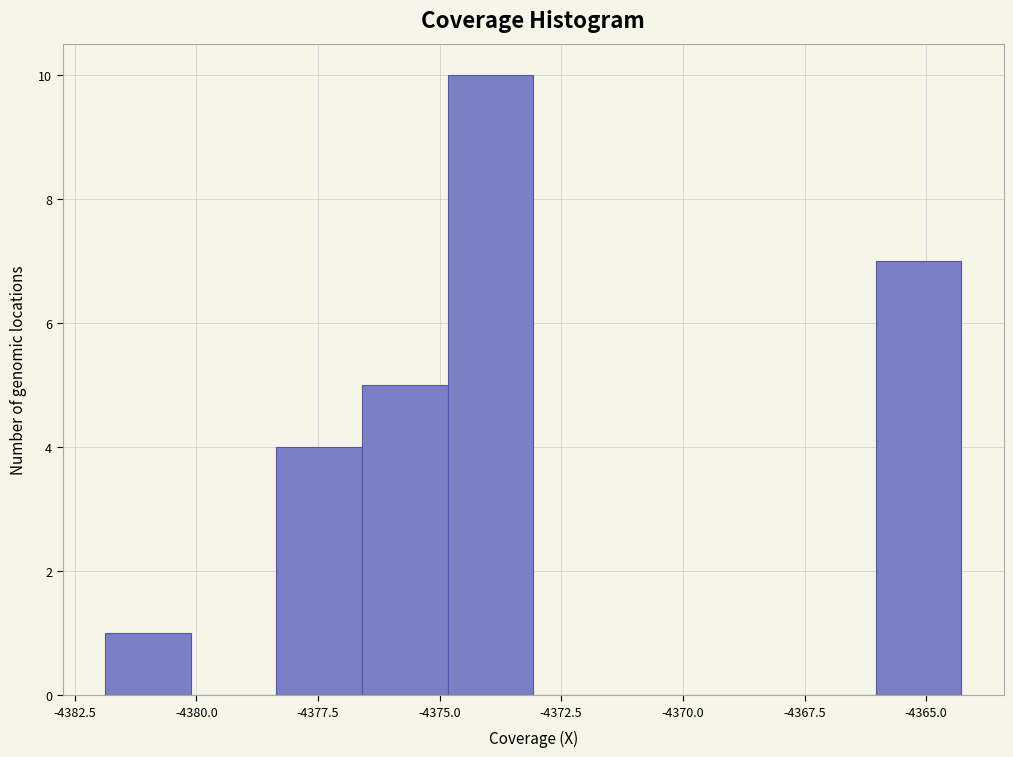

Around what value on the x-axis is the tallest bar? Give the approximate position of its centre, as read against the axis.

-4374.0